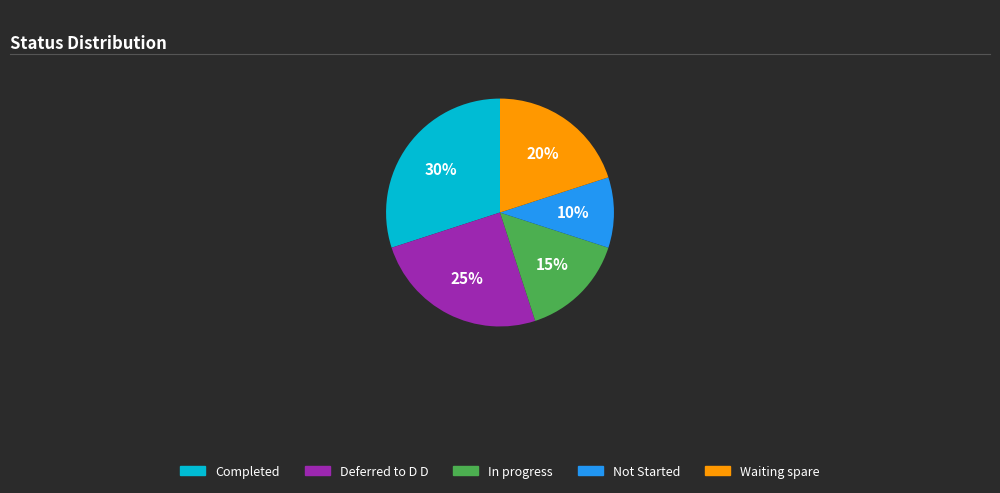

Between In progress and Waiting spare, which is larger?

Waiting spare